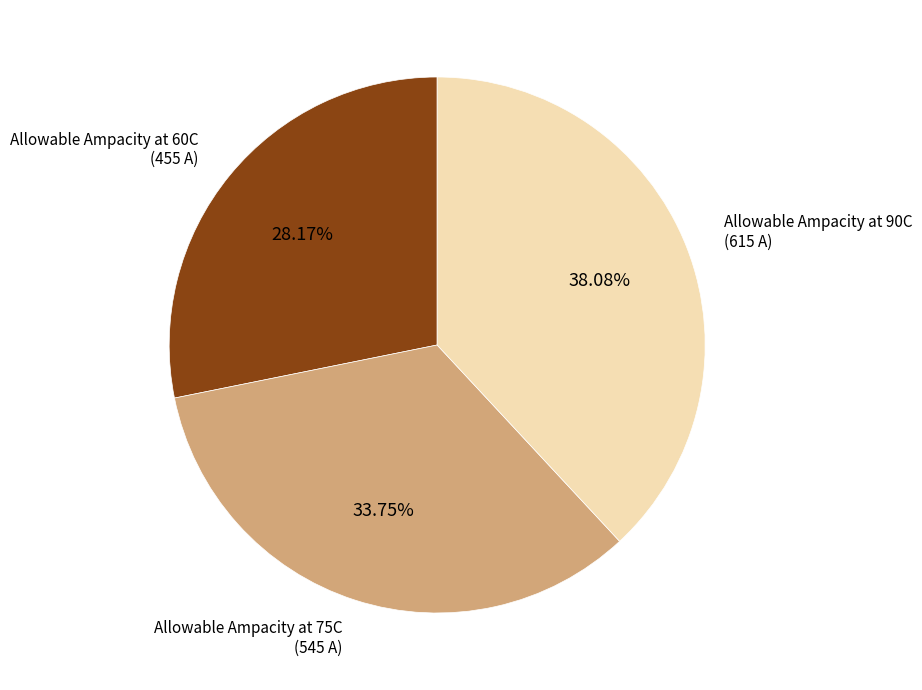

Does any single category account for the majority?

No